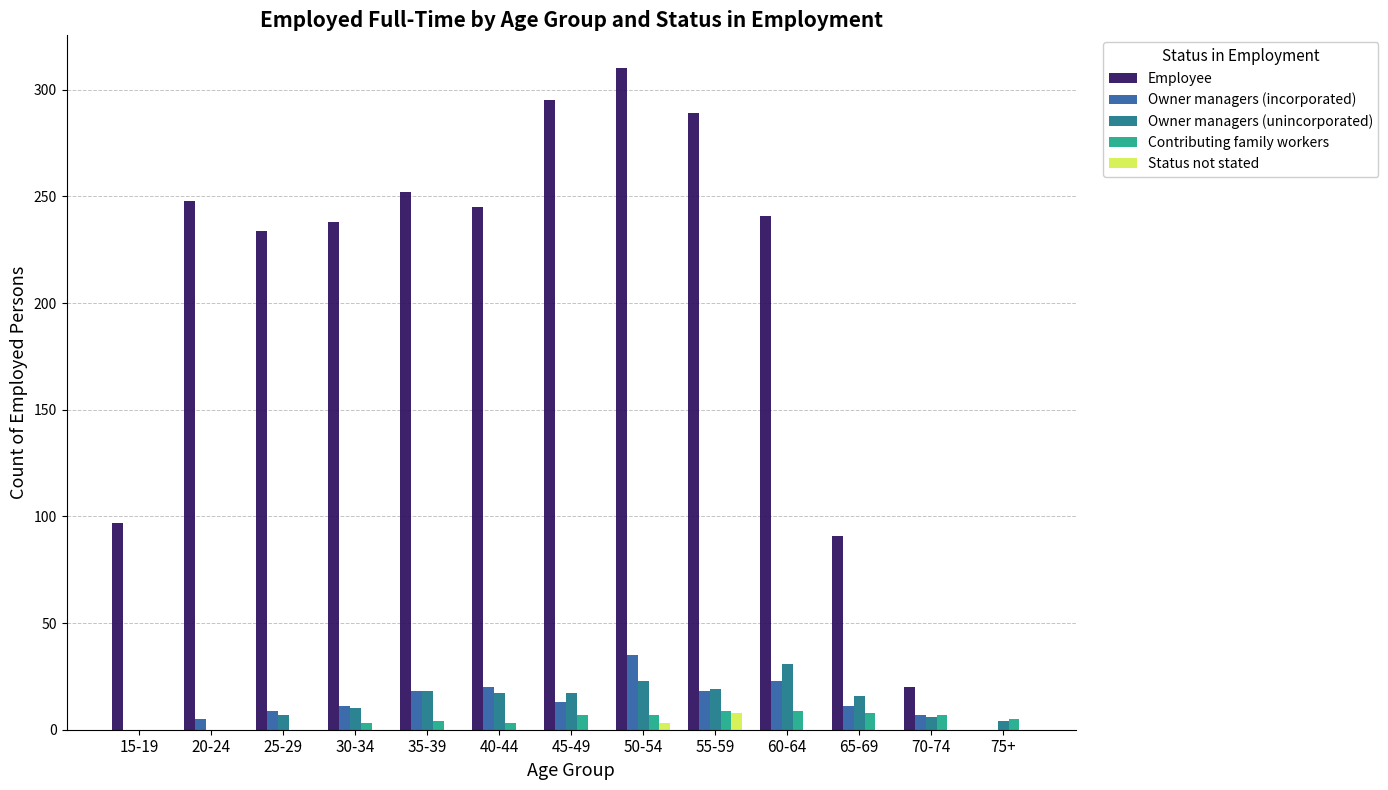

At which category is the sum across all series the highest?

50-54